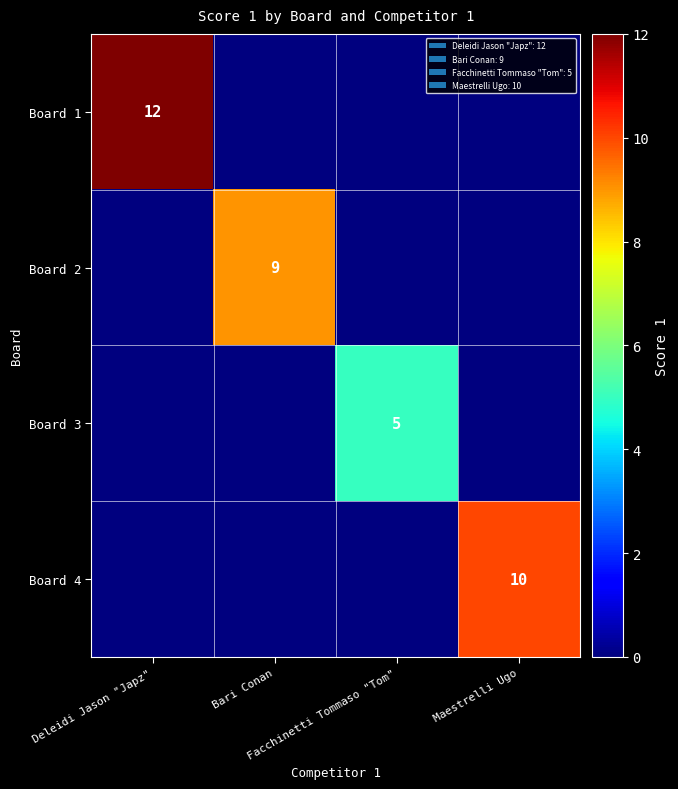

Rank the categories by Board 4 value from lowest to highest.

Deleidi Jason "Japz", Bari Conan, Facchinetti Tommaso "Tom", Maestrelli Ugo